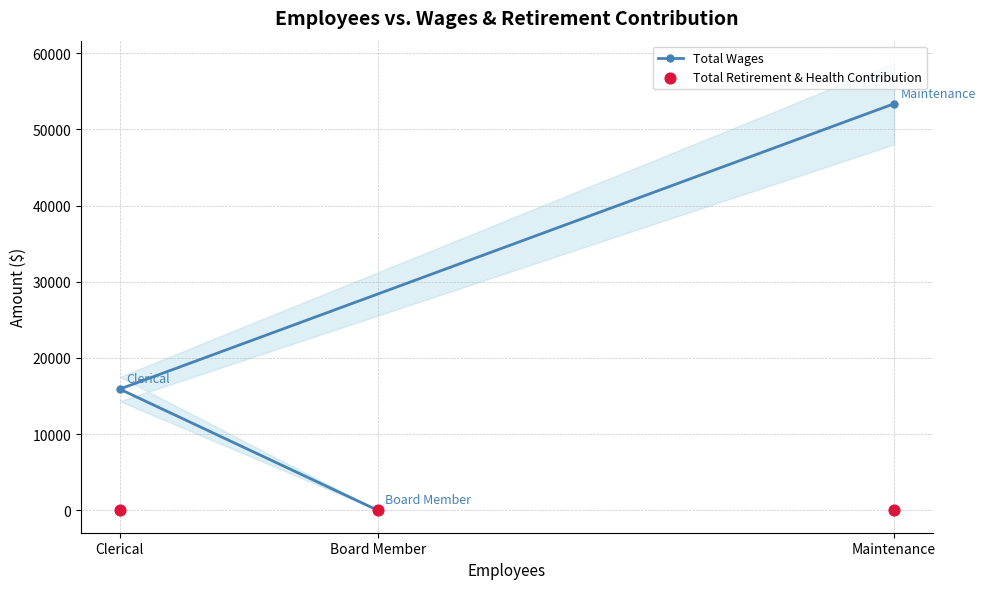

Which series has the largest total across all categories?

Total Wages